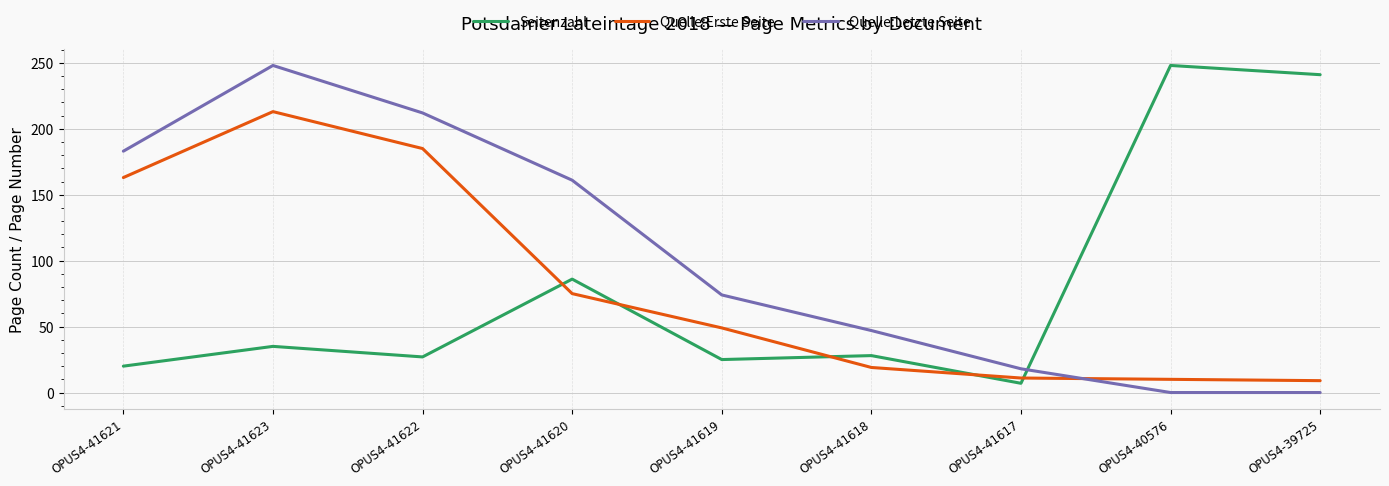

What is the sum of the Seitenzahl values at OPUS4-41617 and OPUS4-41622?

34